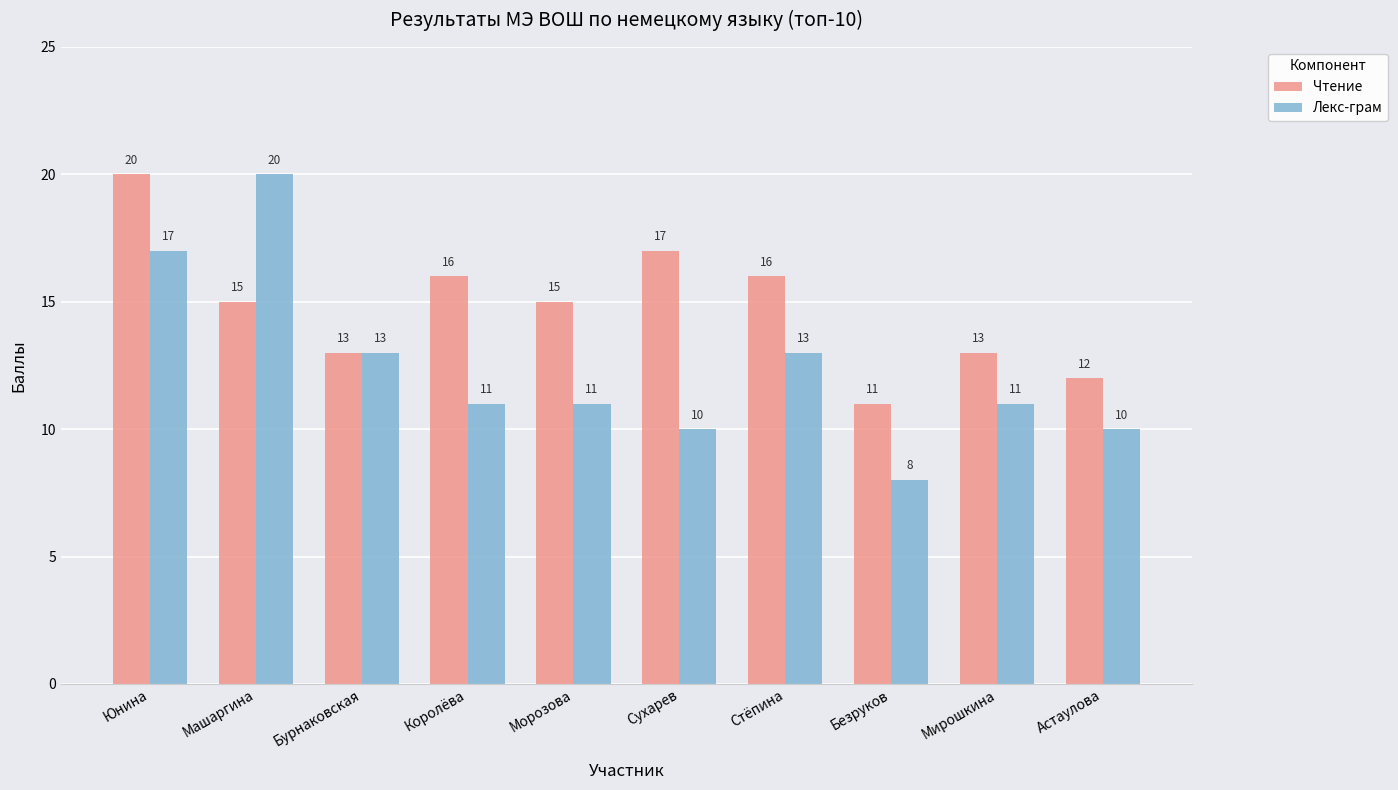

Count the number of data series in this chart.

2